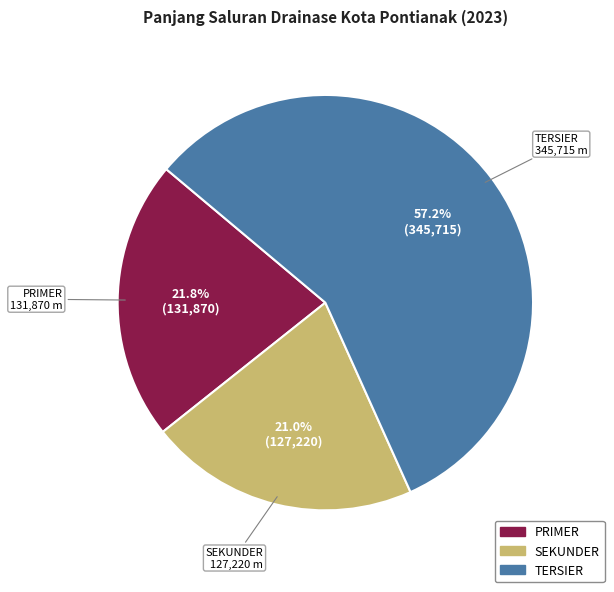

To the nearest percent, what is the difference between the SEKUNDER and TERSIER slice percentages?

36%